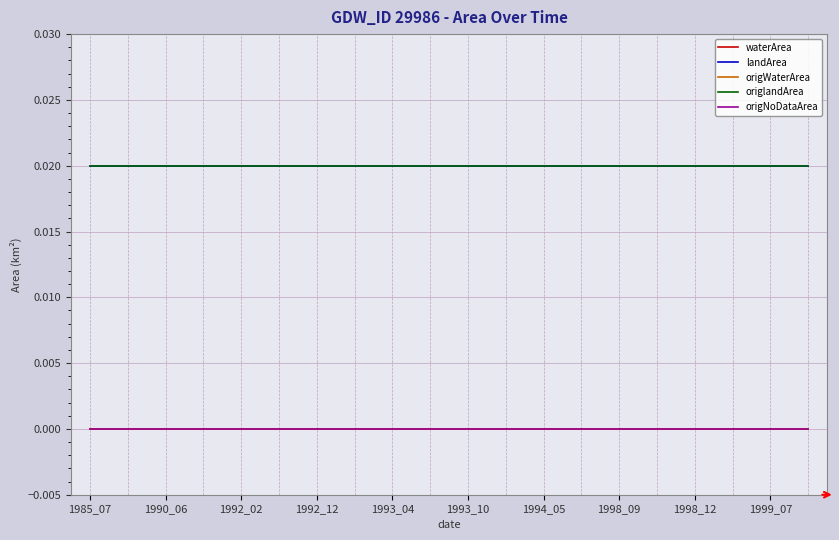

Does the chart display data point markers on the line(s)?

No